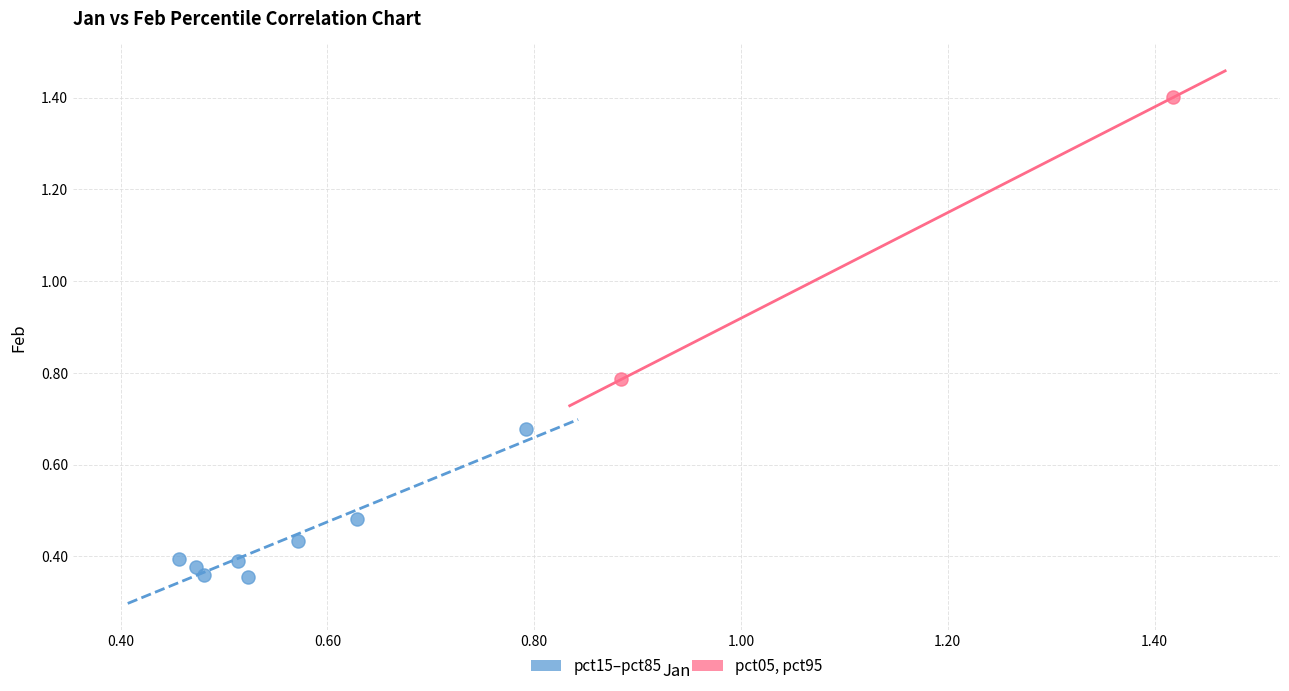

Which series reaches the minimum Y coordinate?

pct15–pct85